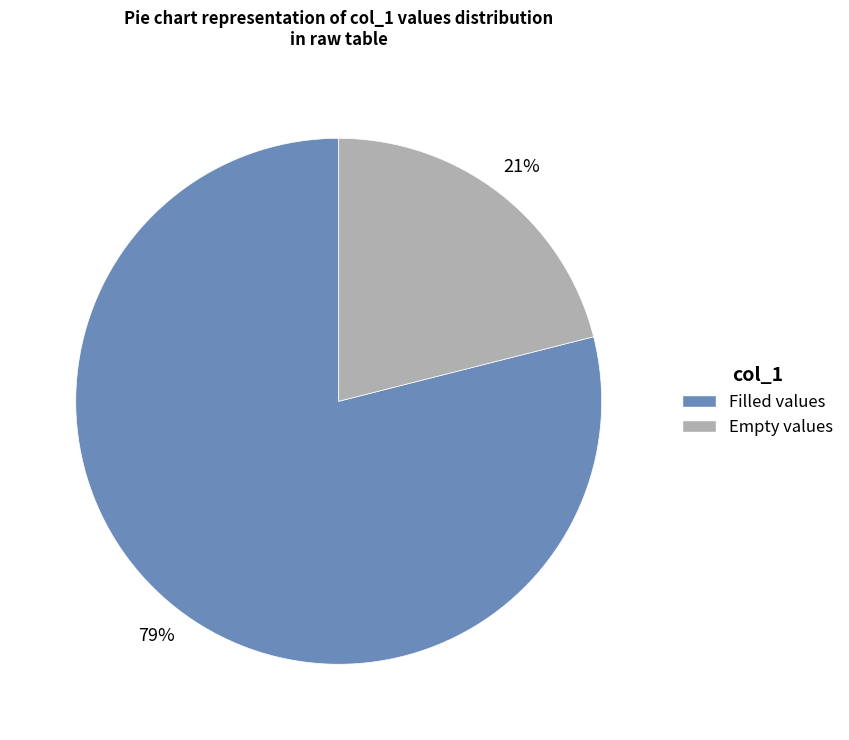

To the nearest percent, what is the average slice percentage?

50%